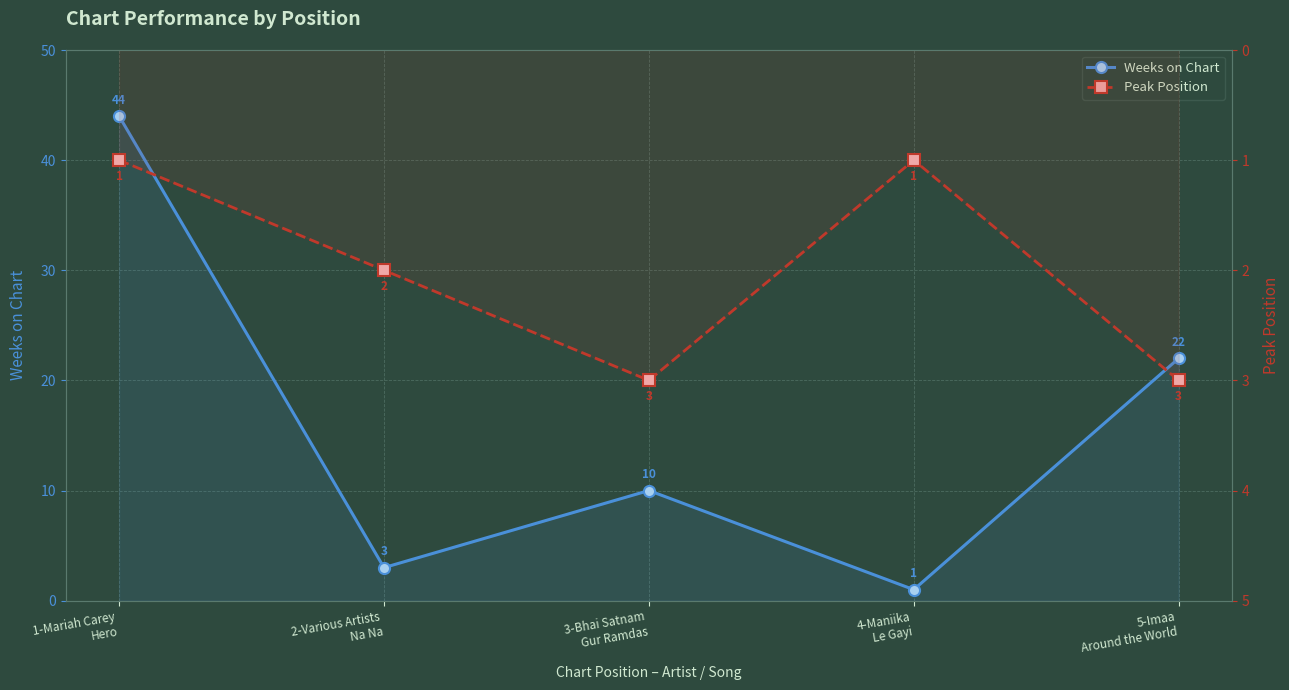

Is the value of Weeks on Chart at 5-Imaa
Around the World greater than the value of Peak Position at 4-Maniika
Le Gayi?

Yes